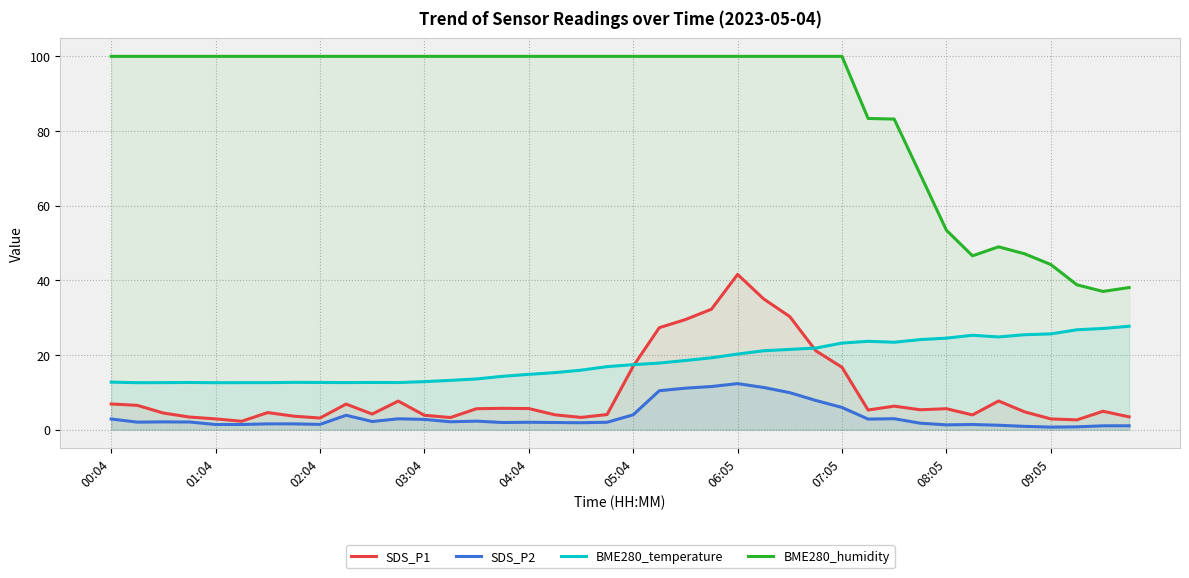

What is the average value of the BME280_humidity series?

87.2